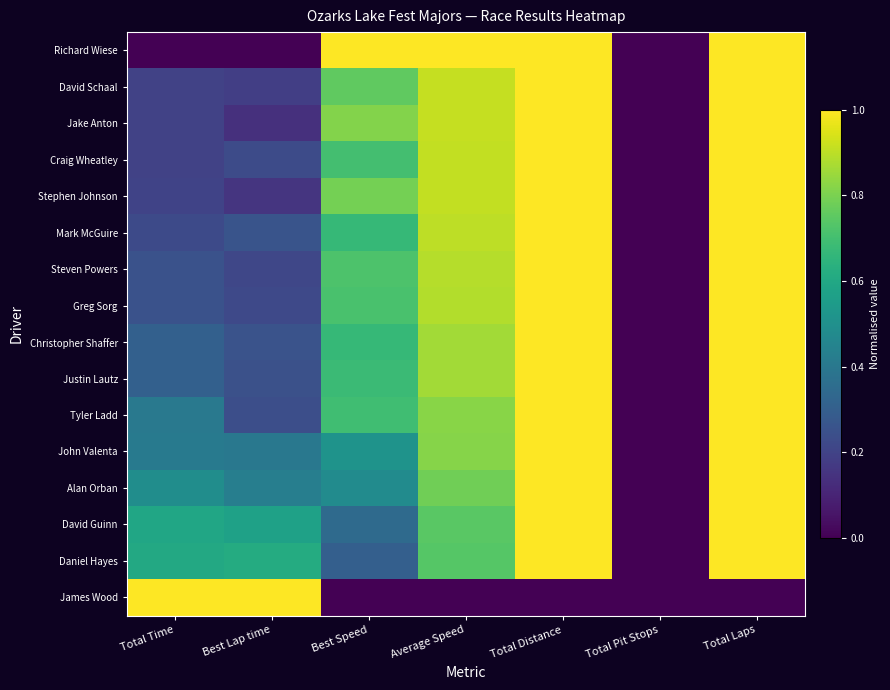

Count the number of categories in the chart.

7